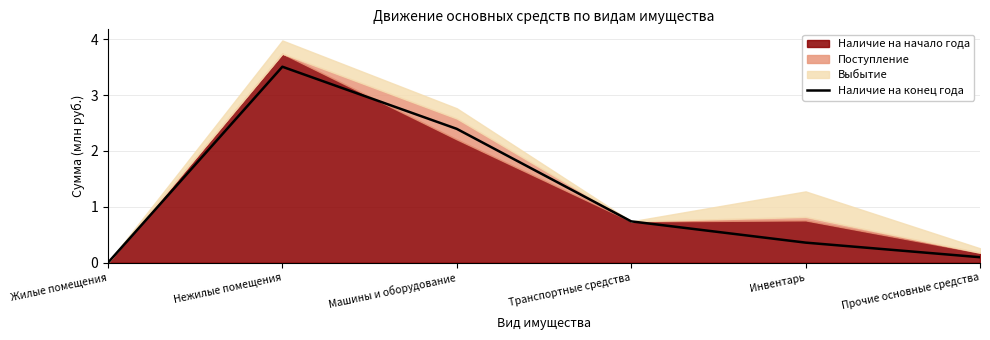

Reading right to left, what are all the values shown in this chart?

Прочие основные средства=0.1	Инвентарь=0.4	Транспортные средства=0.7	Машины и оборудование=2.4	Нежилые помещения=3.5	Жилые помещения=0.0